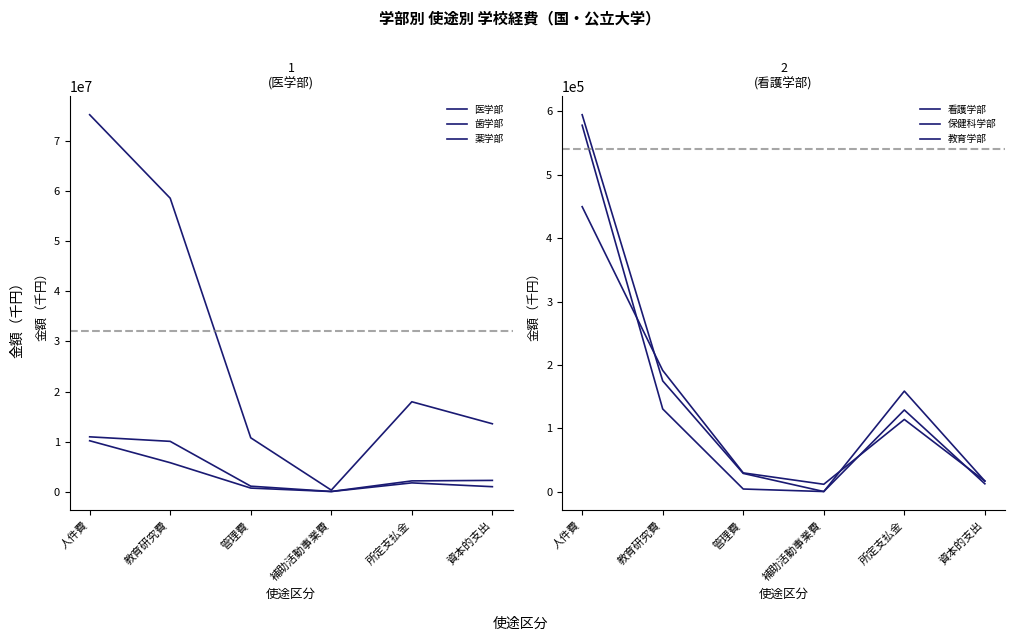

The value of 保健科学部 at 教育研究費 is 191207. True or false?

True